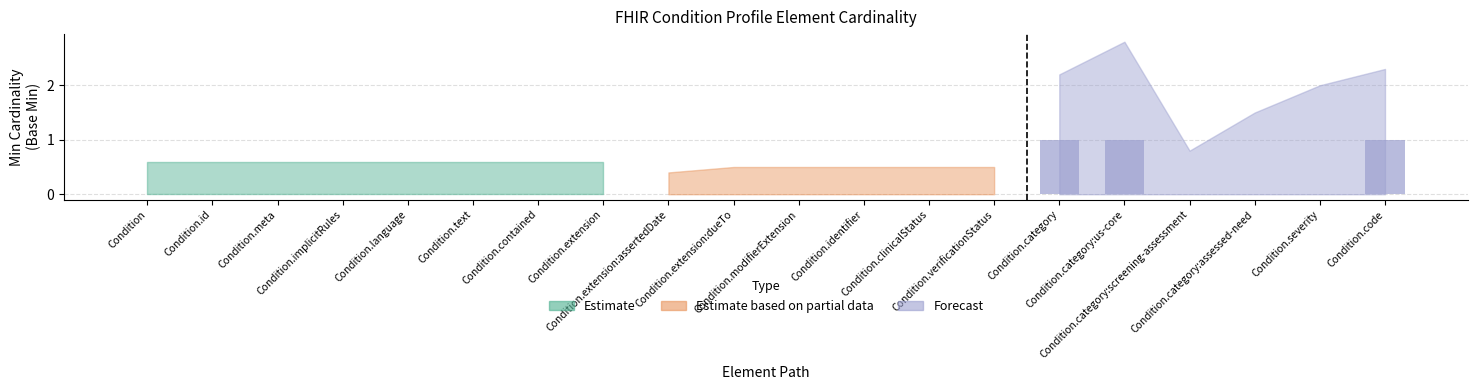

What is the sum of all values?

3